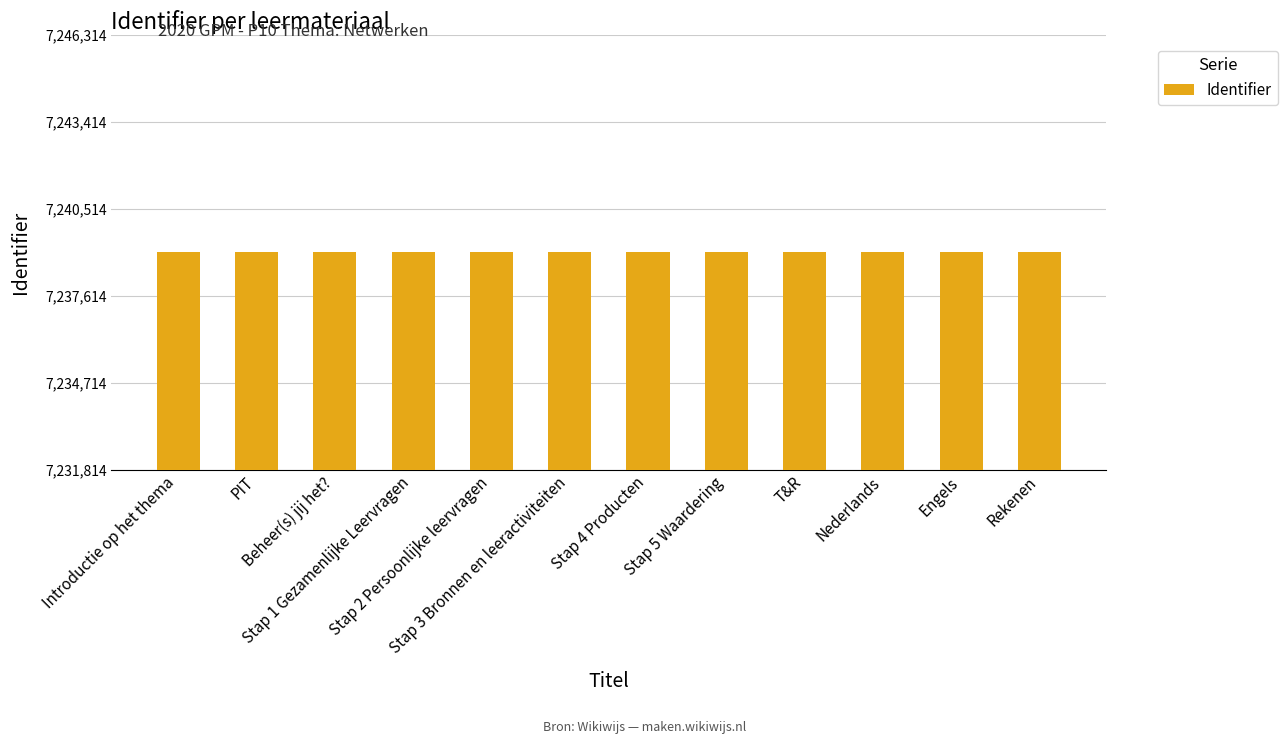

Does the chart contain any negative values?

No